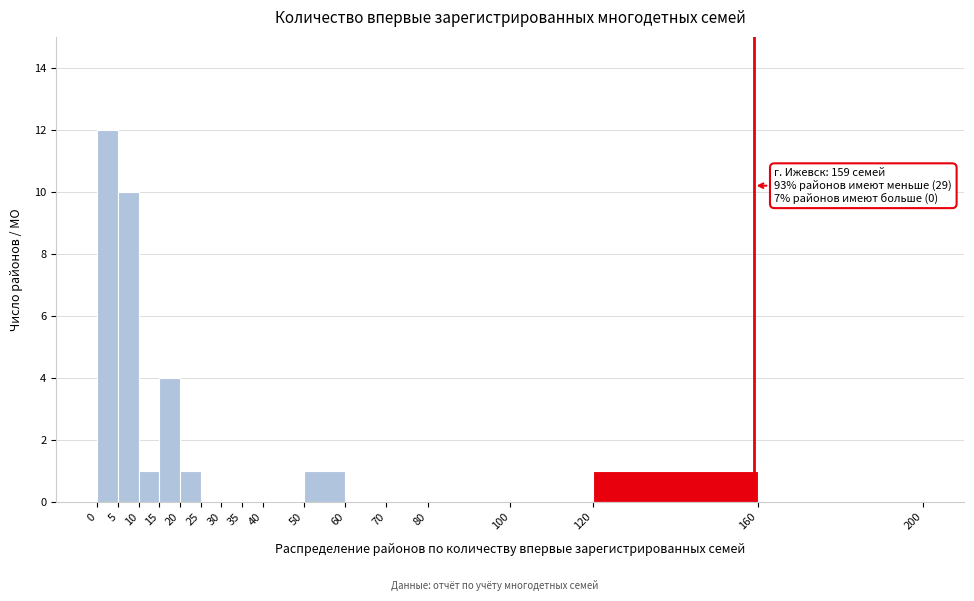

Over which range of the x-axis is the bar tallest?

0 to 5